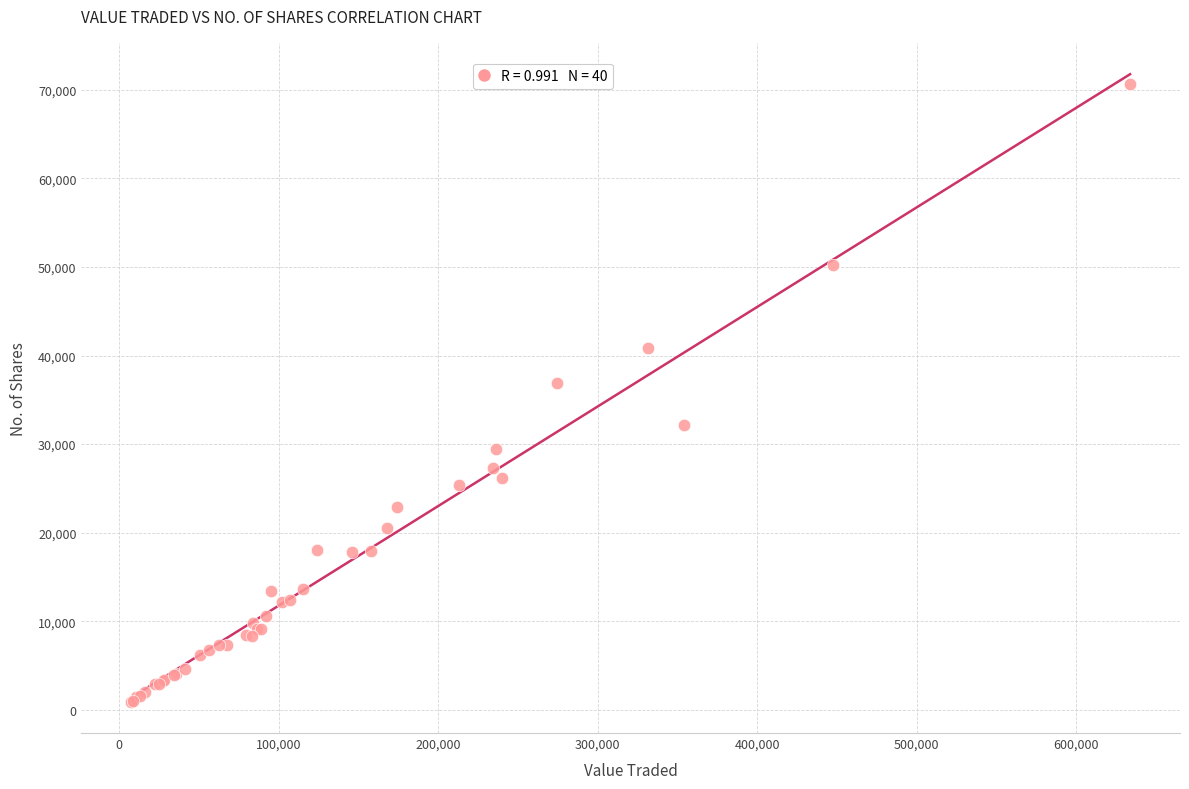

What Y value in the scatter plot is closest to 35796?

36930